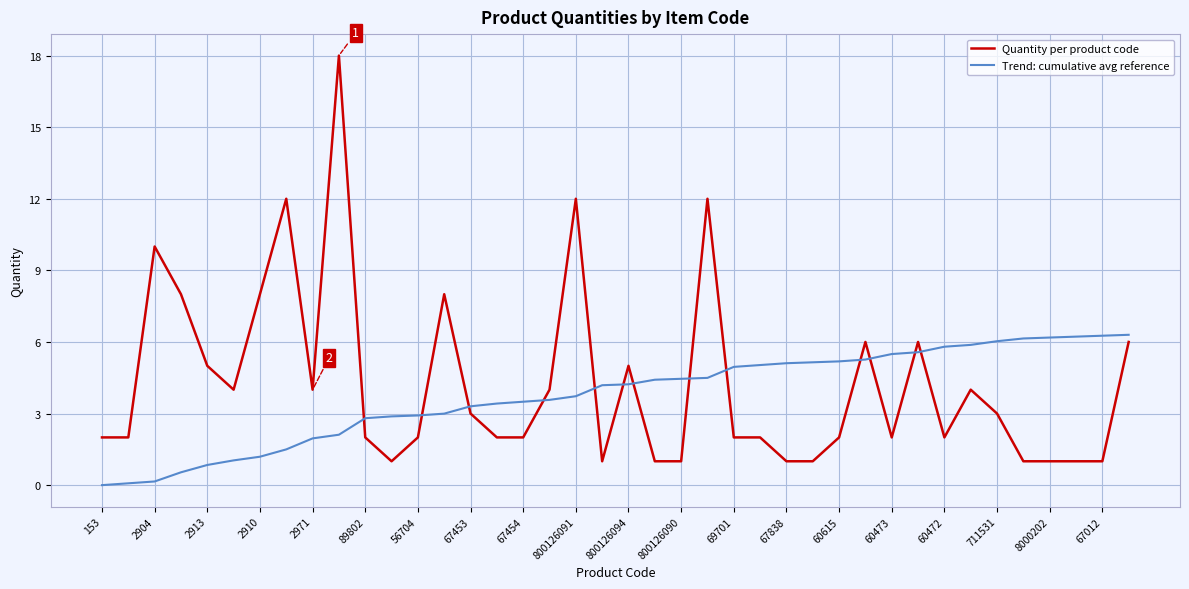

Which series has the largest range (max minus min)?

Quantity per product code